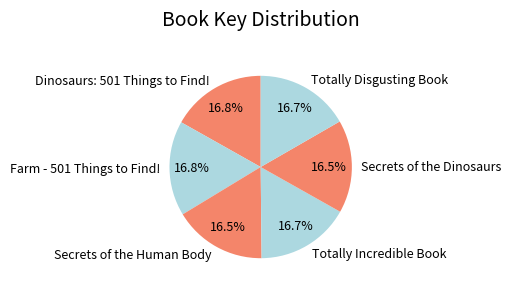

To the nearest percent, what is the average slice percentage?

17%